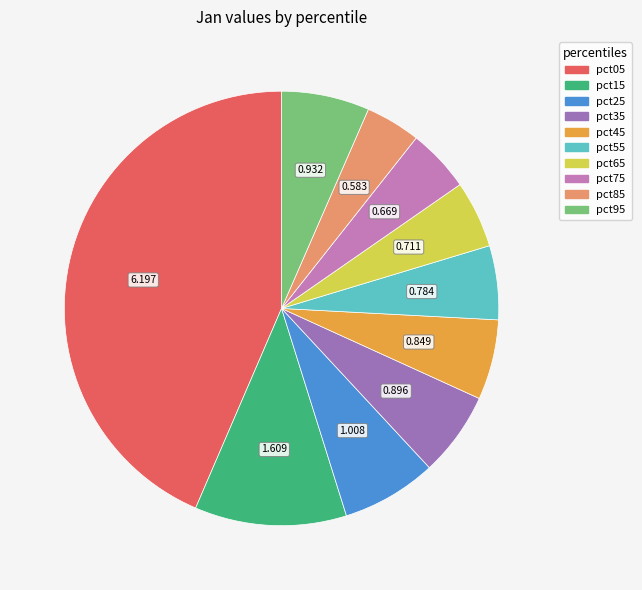

Is there a majority slice in this chart?

No